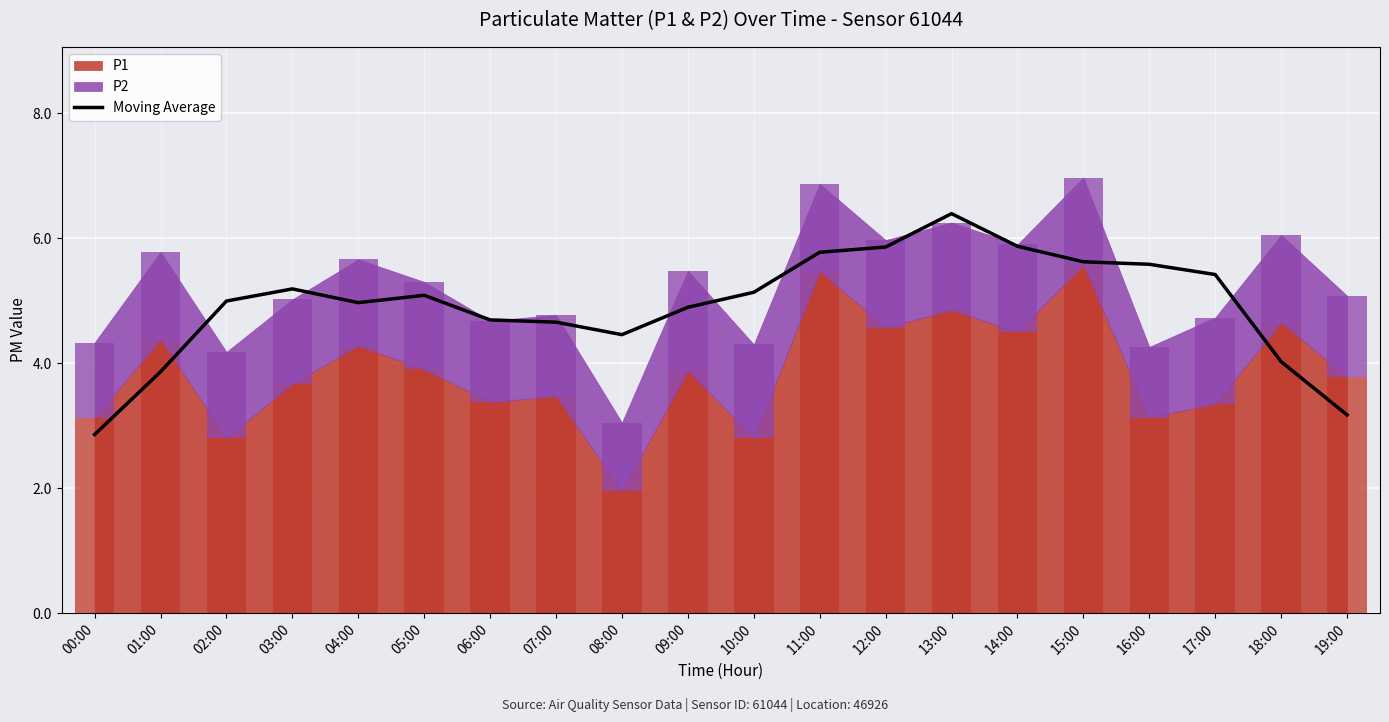

Reading right to left, transcribe all the data shown in this chart.

3.2	4.0	5.4	5.6	5.6	5.9	6.4	5.9	5.8	5.1	4.9	4.5	4.7	4.7	5.1	5.0	5.2	5.0	3.9	2.9